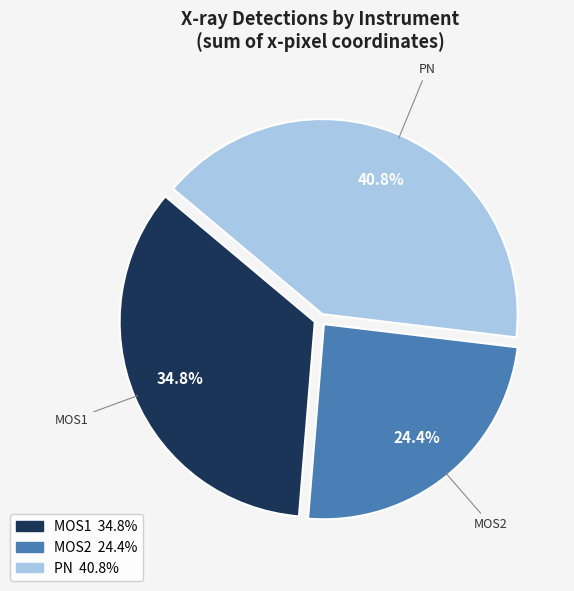

What is the total percentage of MOS2 and MOS1?

59.2%